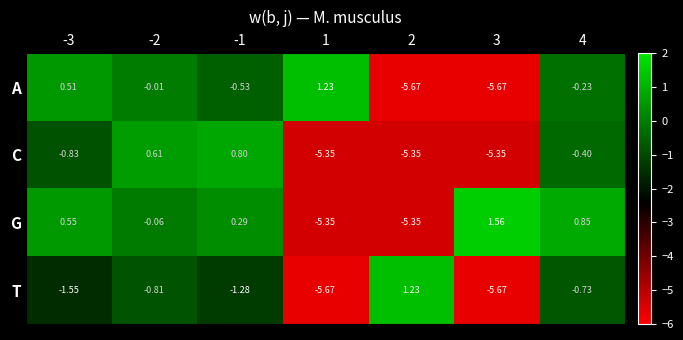

Which series has the largest range (max minus min)?

G